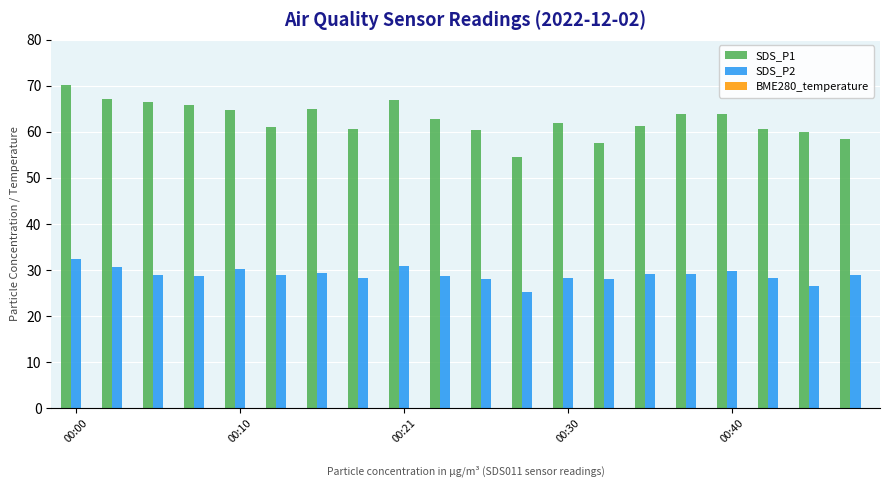

At how many categories does at least one series exceed 46?

20